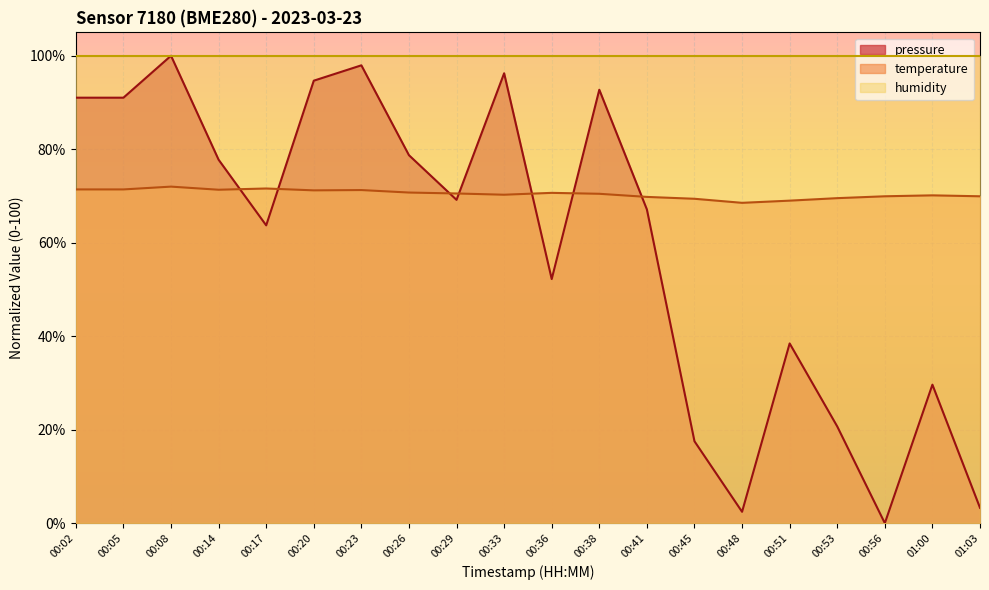

What is the total value across all series at 00:41?

236.9